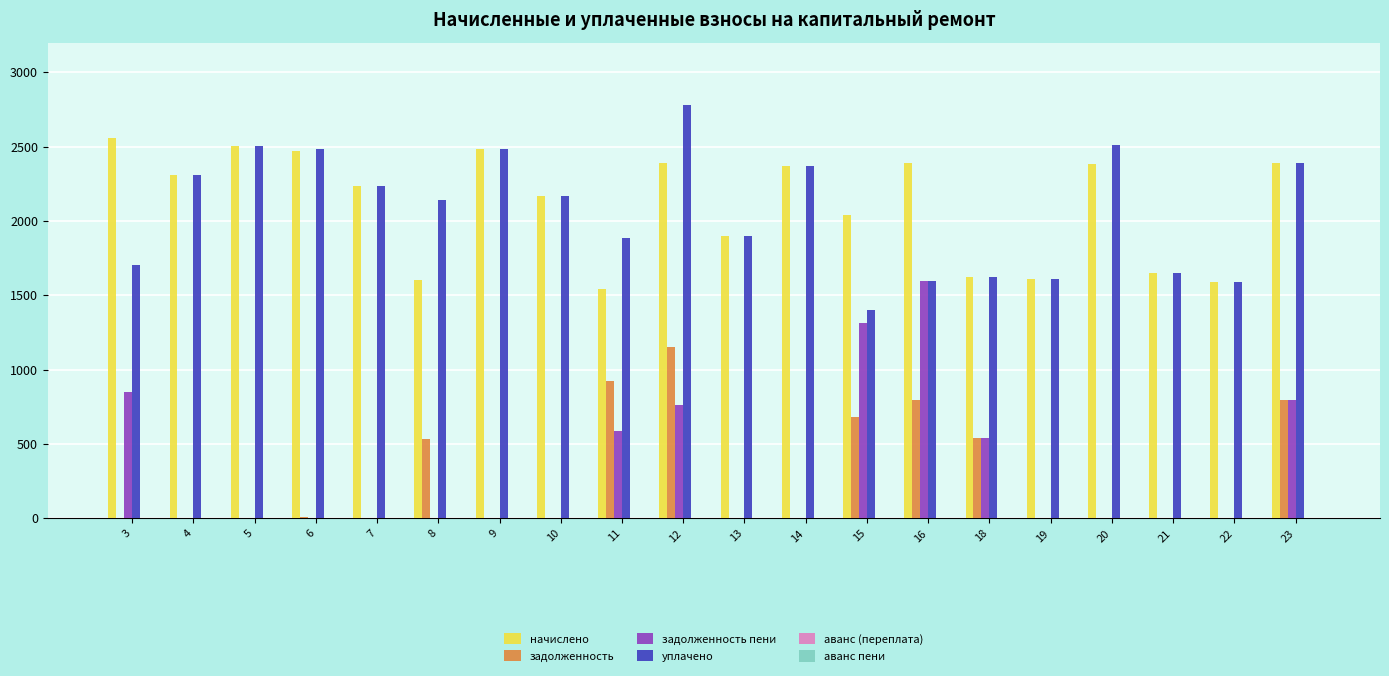

What is the difference between the maximum and minimum values in the аванс (переплата) series?

1590.8